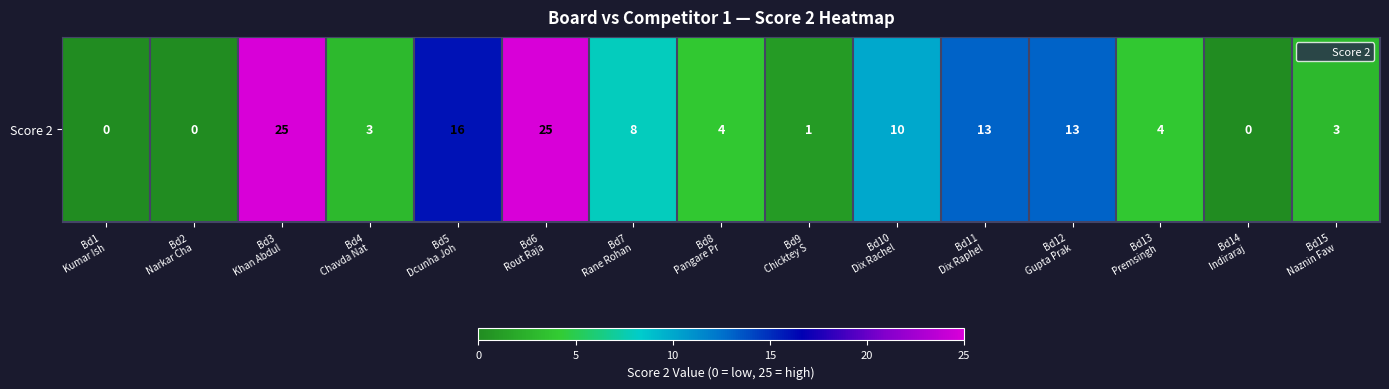

True or false: the data shows 11 at Bd14
Indiraraj .

False